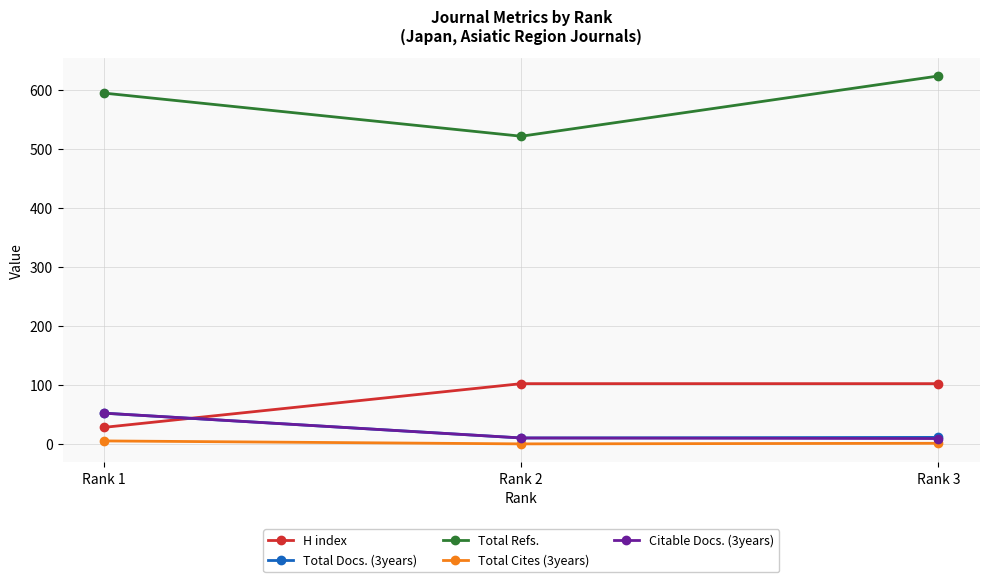

What is the difference between the Total Cites (3years) values at Rank 2 and Rank 3?

1